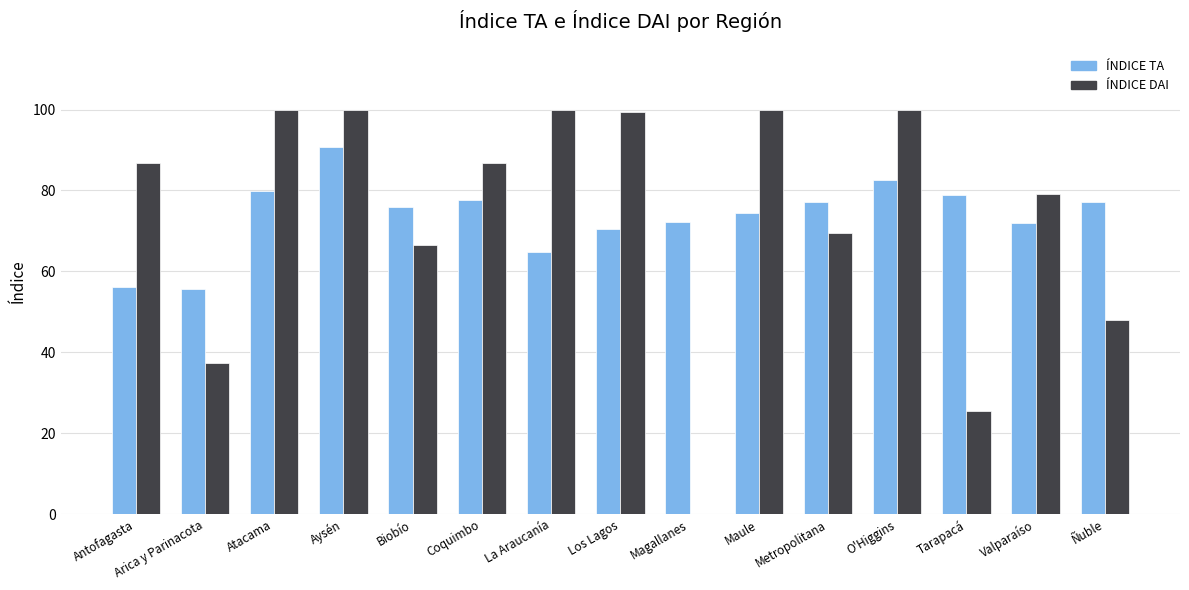

Which series changed the most between Los Lagos and Ñuble?

ÍNDICE DAI